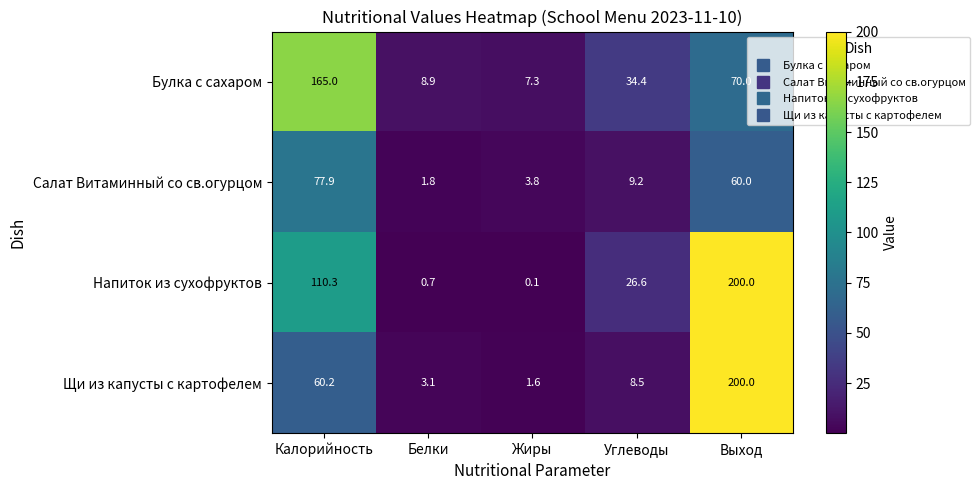

What is the difference between the highest and lowest values at Выход?

140.0